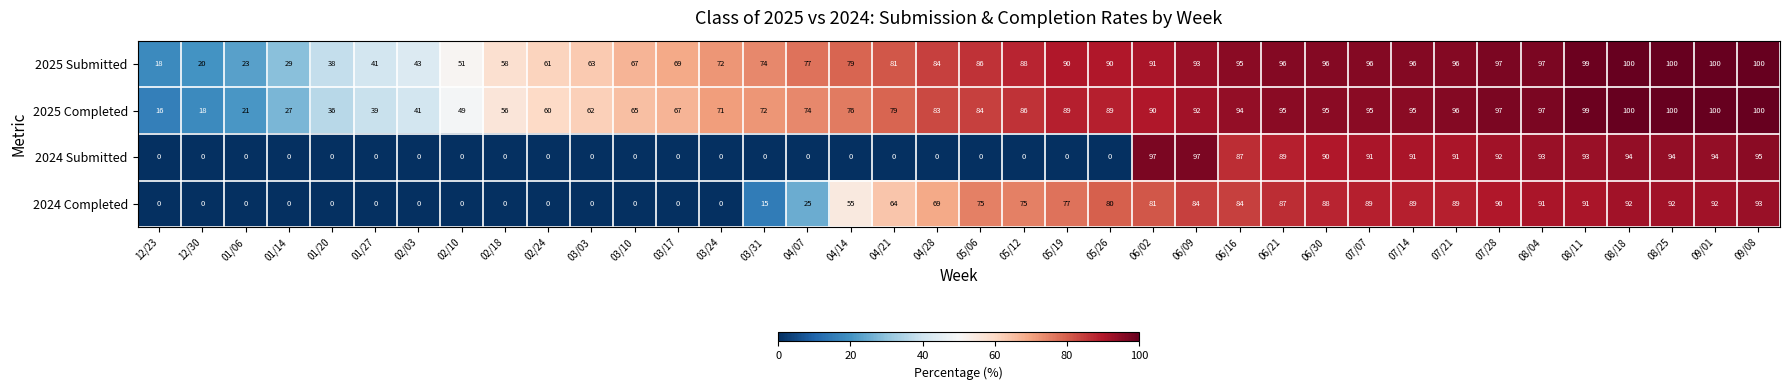

How many distinct data groups are displayed?

4